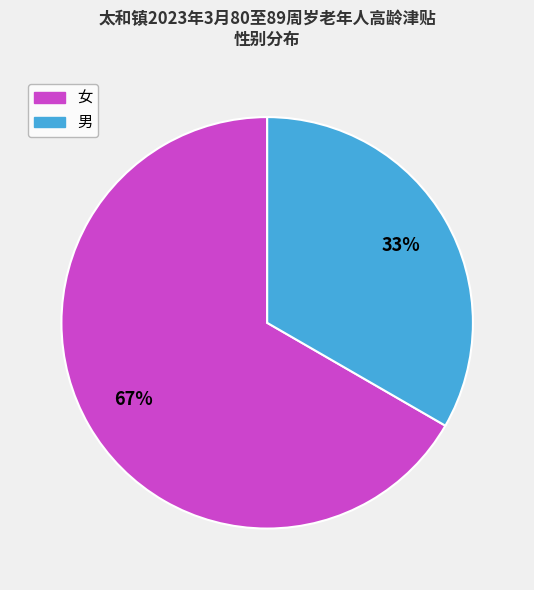

How many slices are in this pie chart?

2